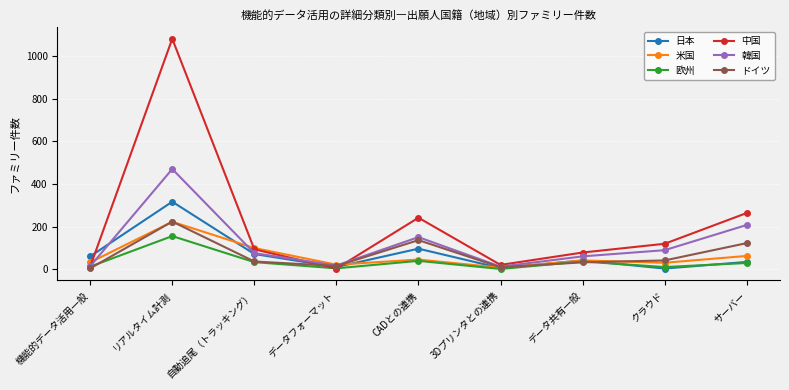

How many interior local peaks does the 韓国 series have?

2